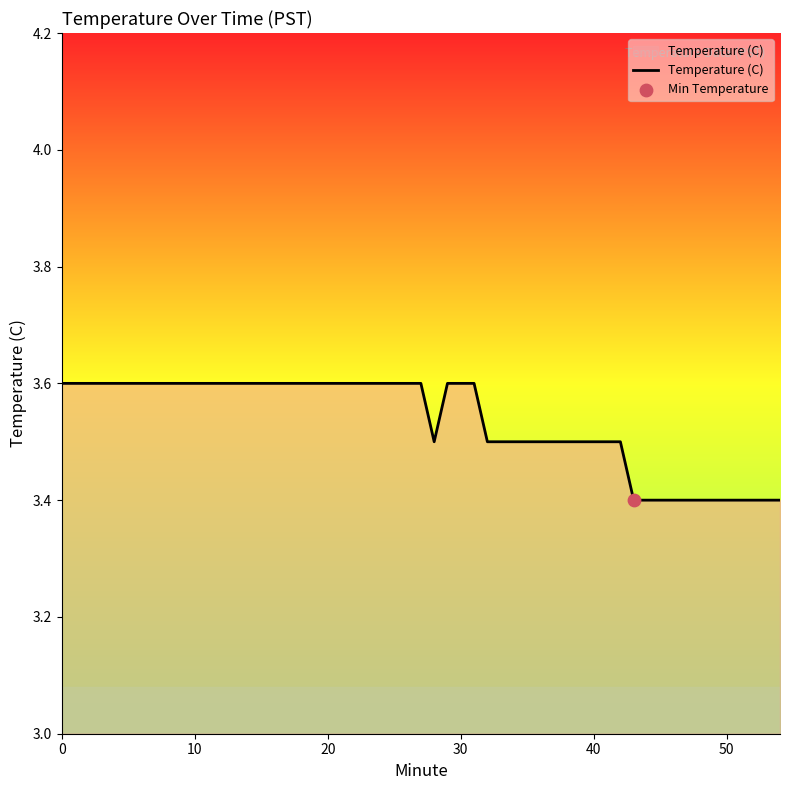

What is the greatest value displayed?

3.6